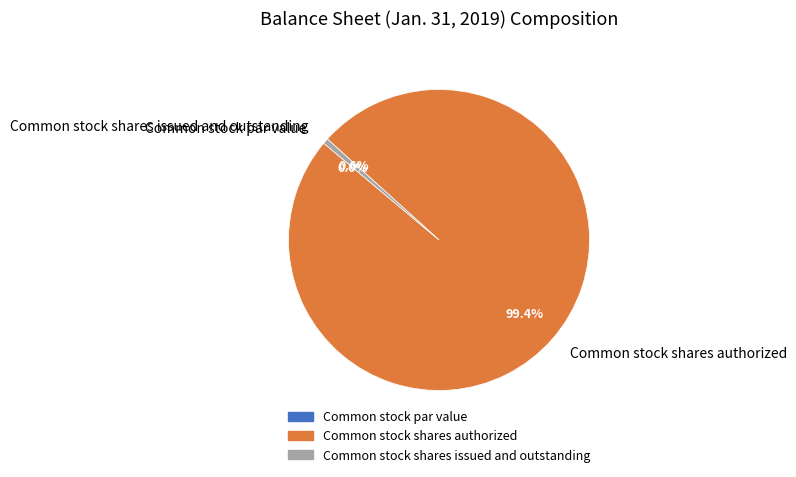

To the nearest percent, what is the difference between the Common stock par value and Common stock shares issued and outstanding slice percentages?

1%